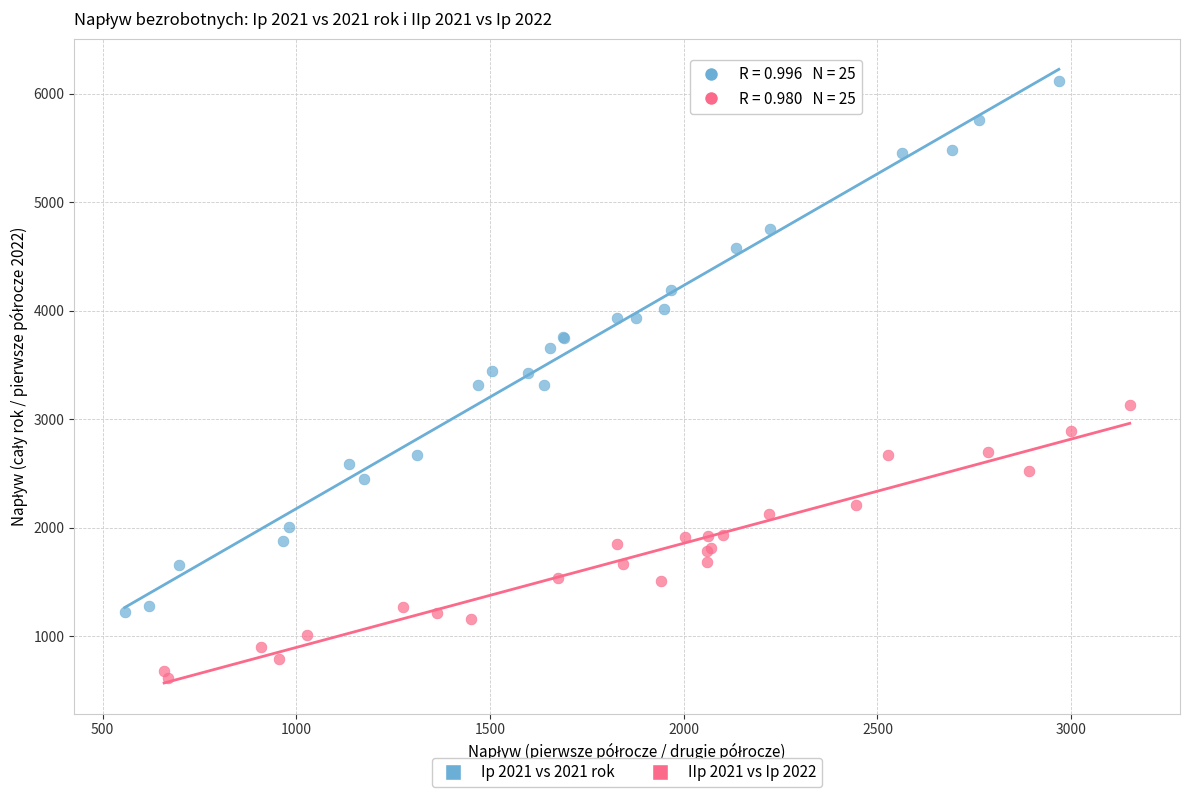

Which series contains the highest Y value?

Ip 2021 vs 2021 rok